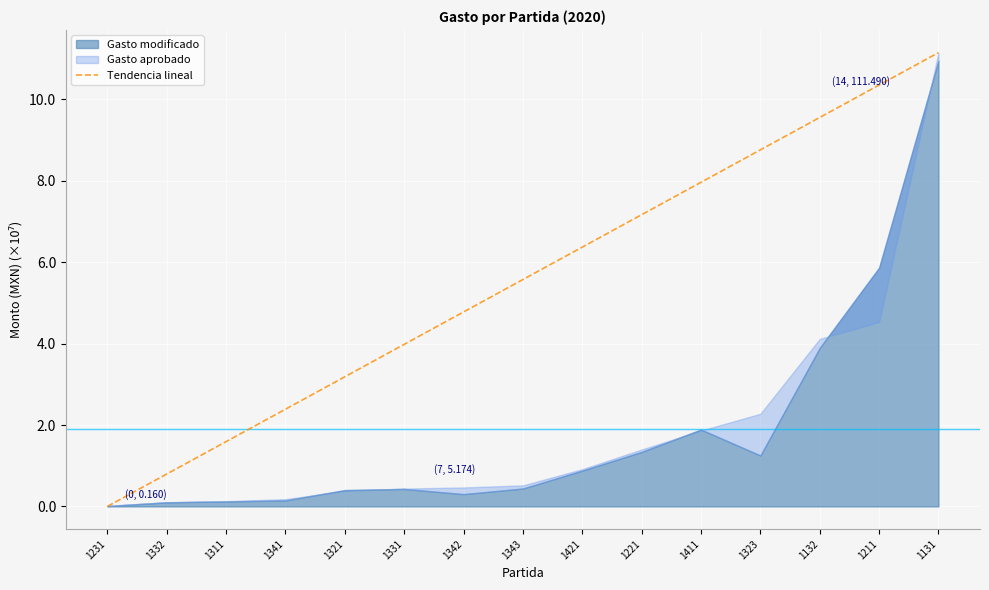

What is the sum of all values?

836174032.5